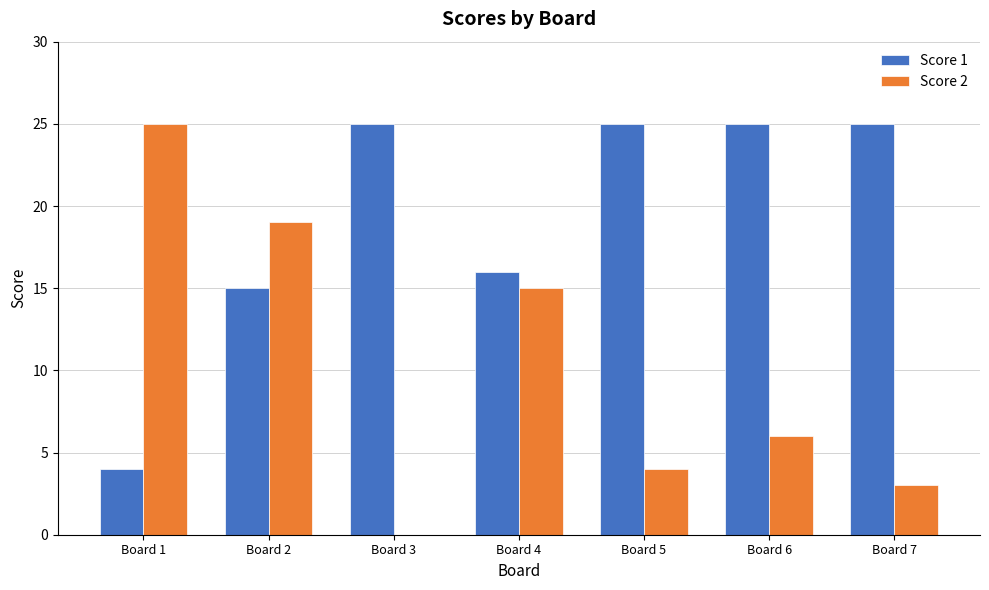

True or false: Score 2 has a value of 6 at Board 6.

True